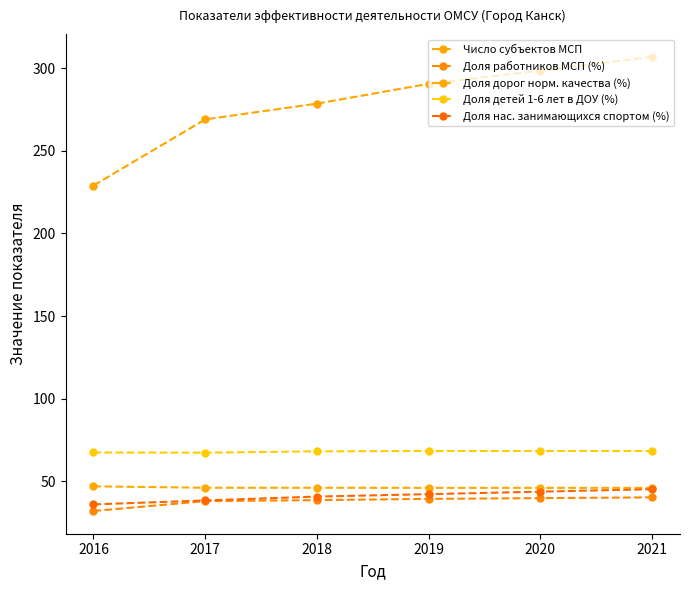

At how many categories does at least one series exceed 304?

1